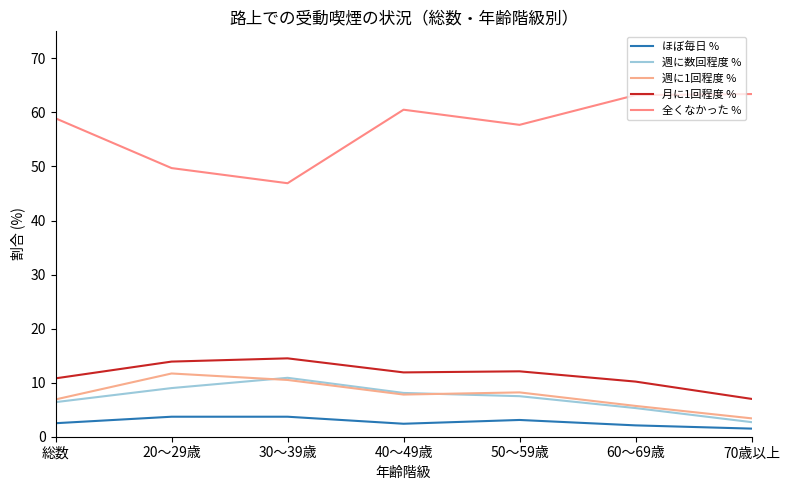

How many distinct data groups are displayed?

5